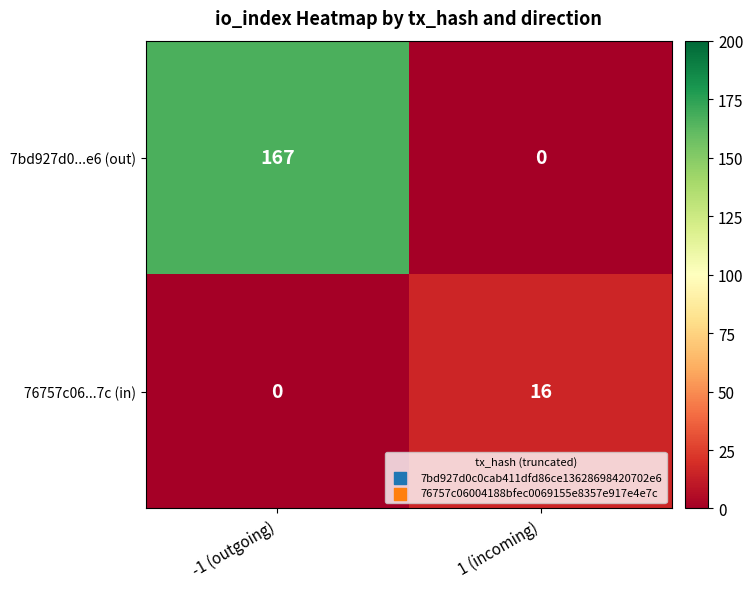

What is the spread (max minus min) of values at -1 (outgoing)?

167